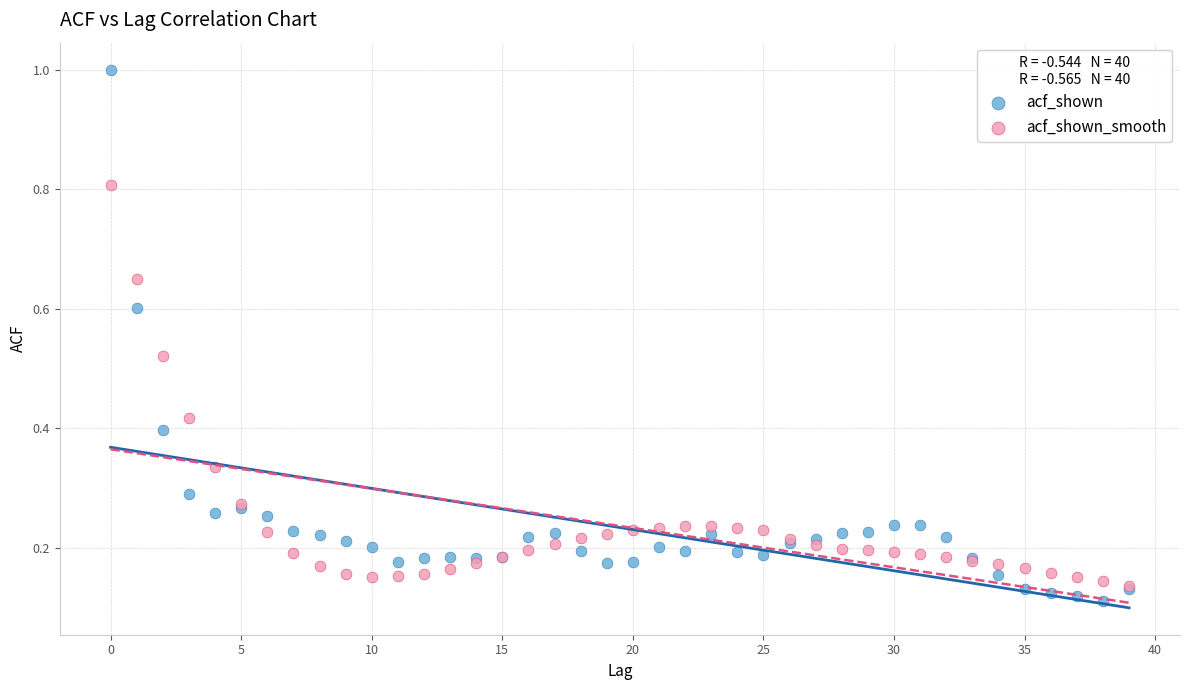

Which series has the largest Y range (max minus min)?

acf_shown